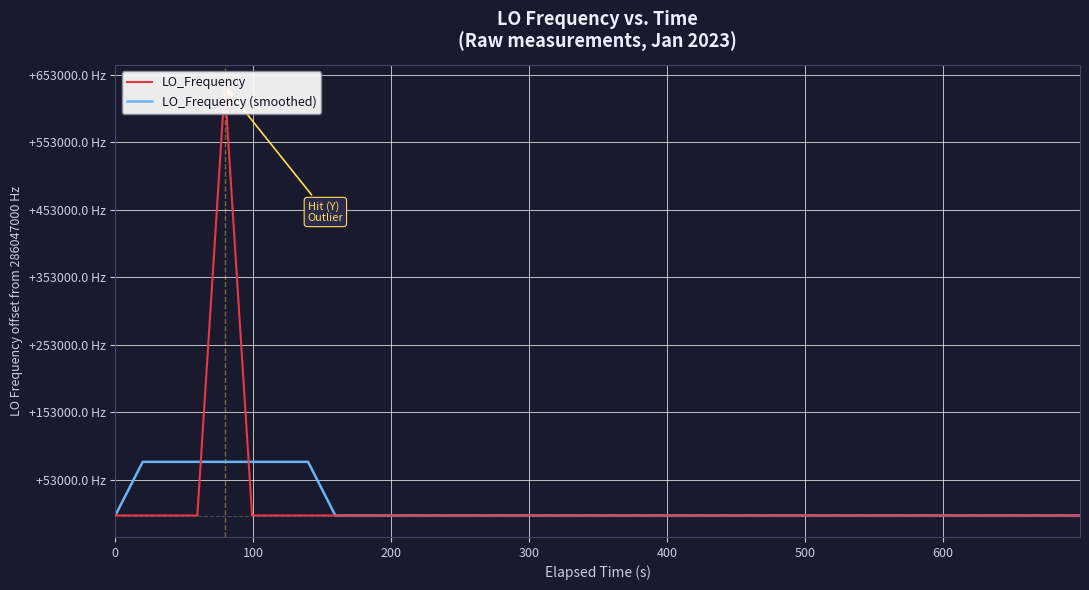

Count the number of data series in this chart.

2